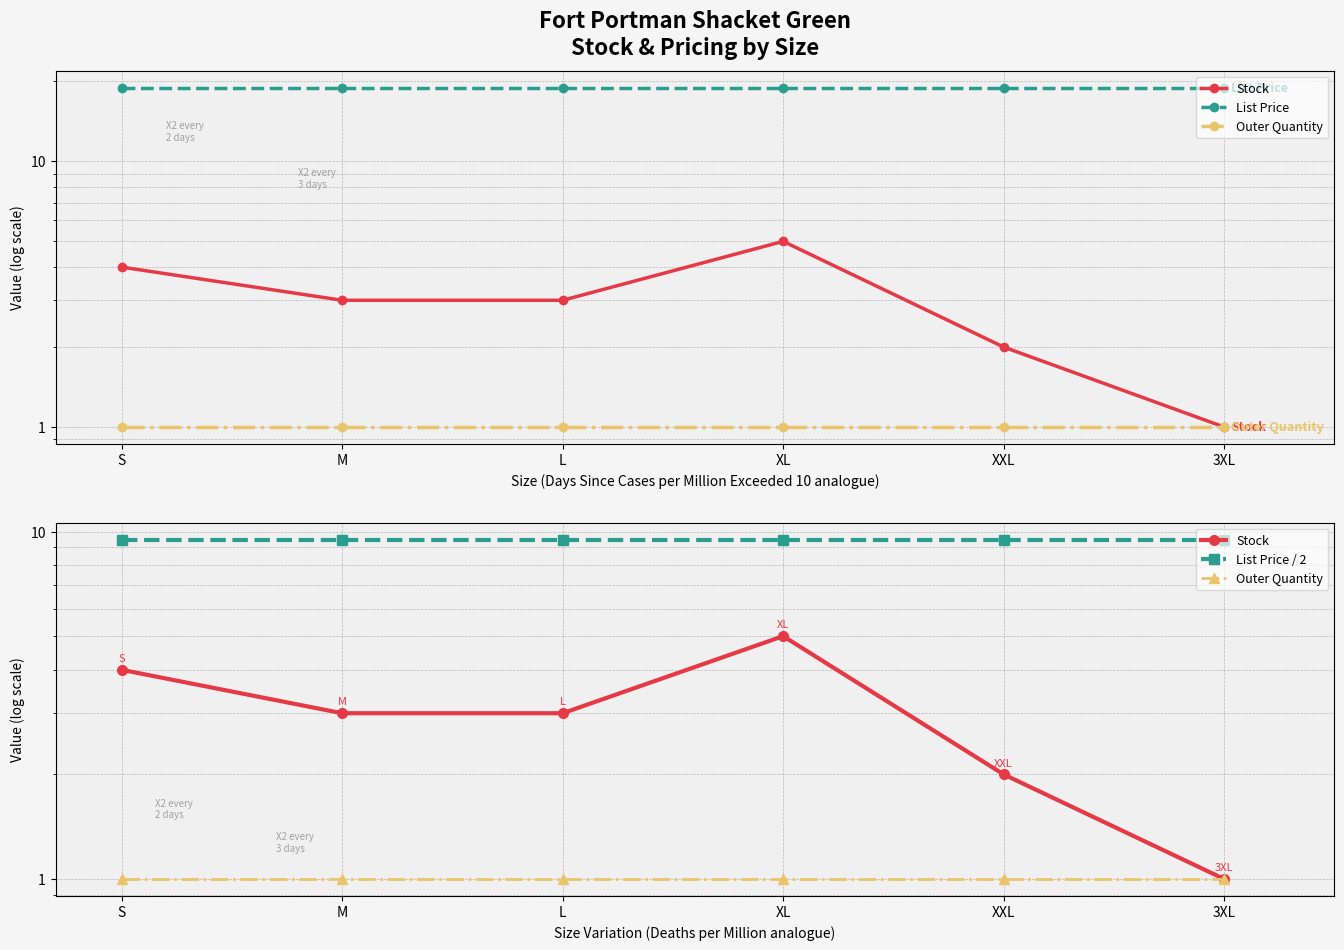

At which category is the sum across all series the highest?

XL